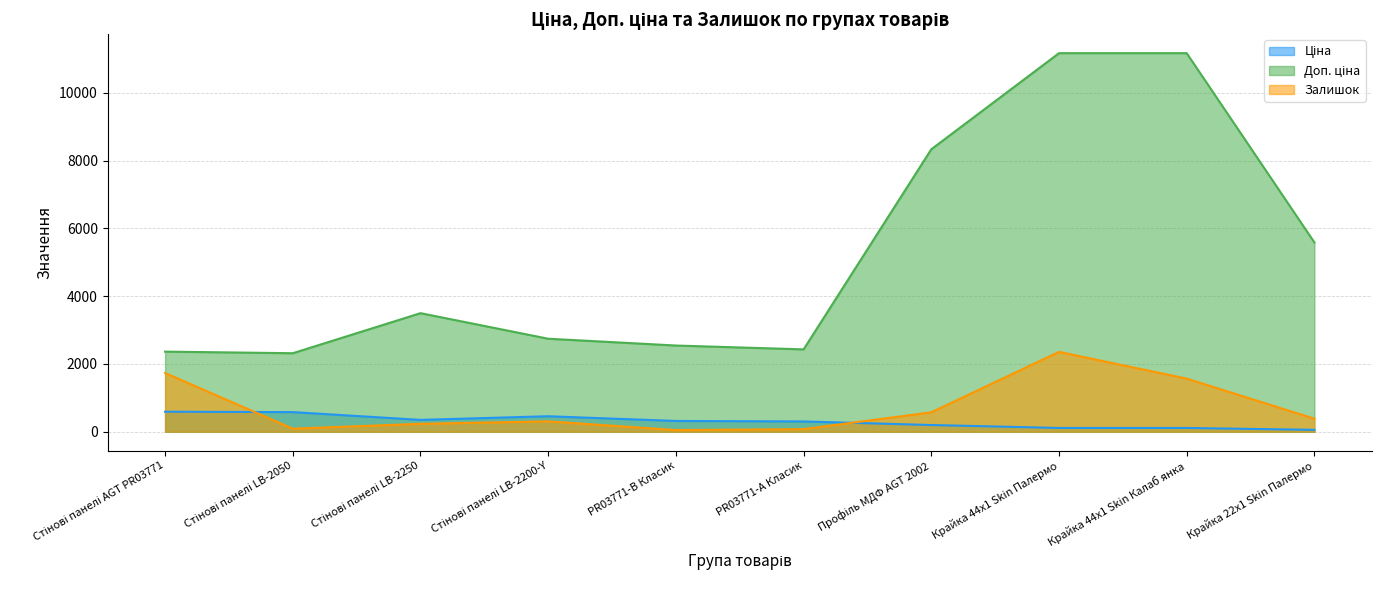

What is the difference between the maximum and minimum values in the Залишок series?

2306.0